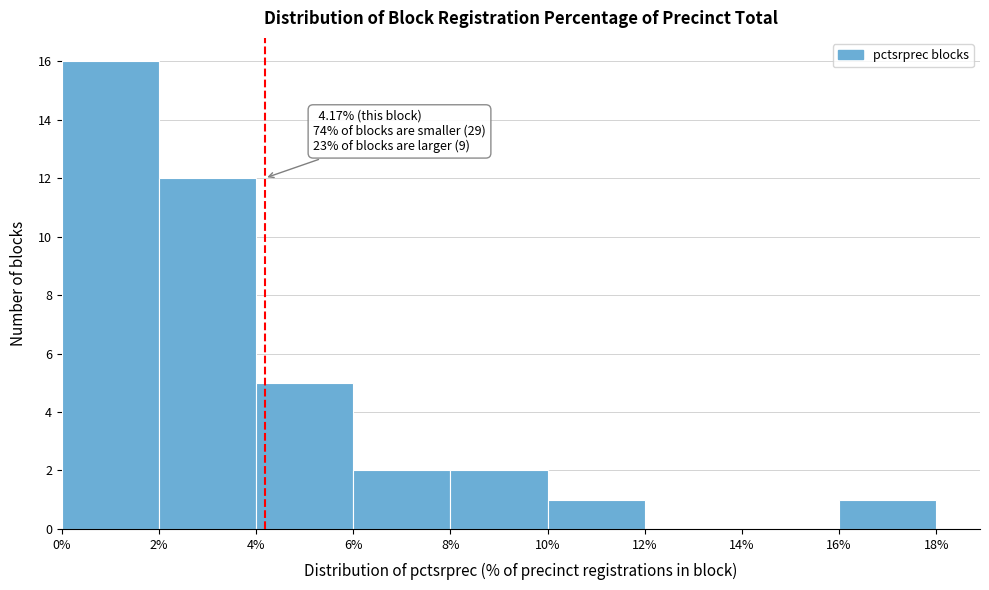

Over which range of the x-axis is the bar tallest?

0% to 2%